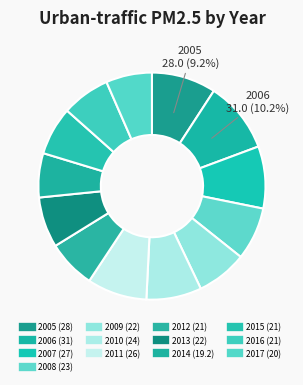

How many slices are in this pie chart?

13